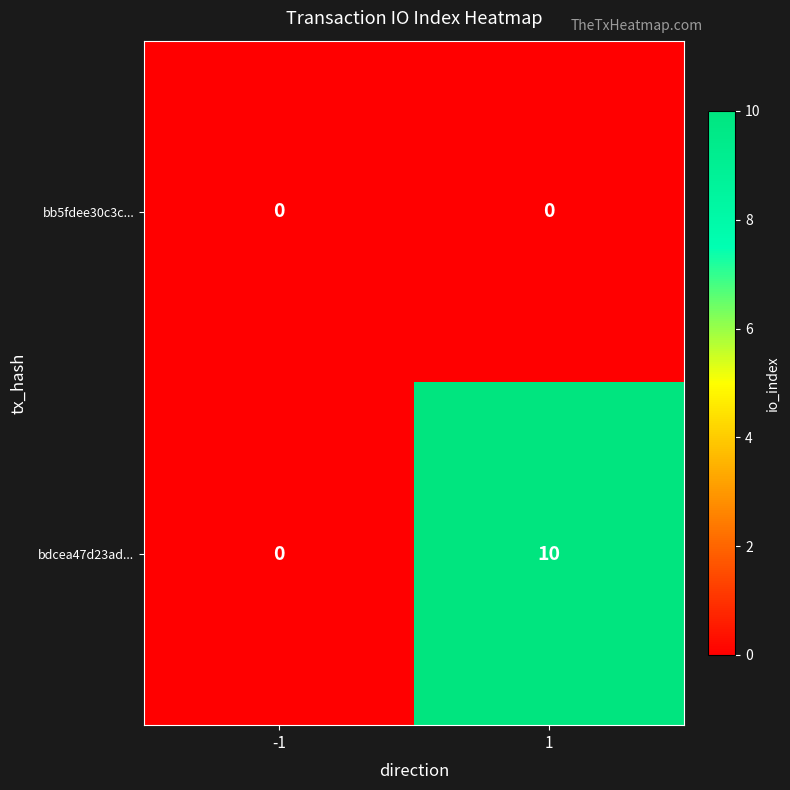

The value of bb5fdee30c3c... at -1 is 0. True or false?

True